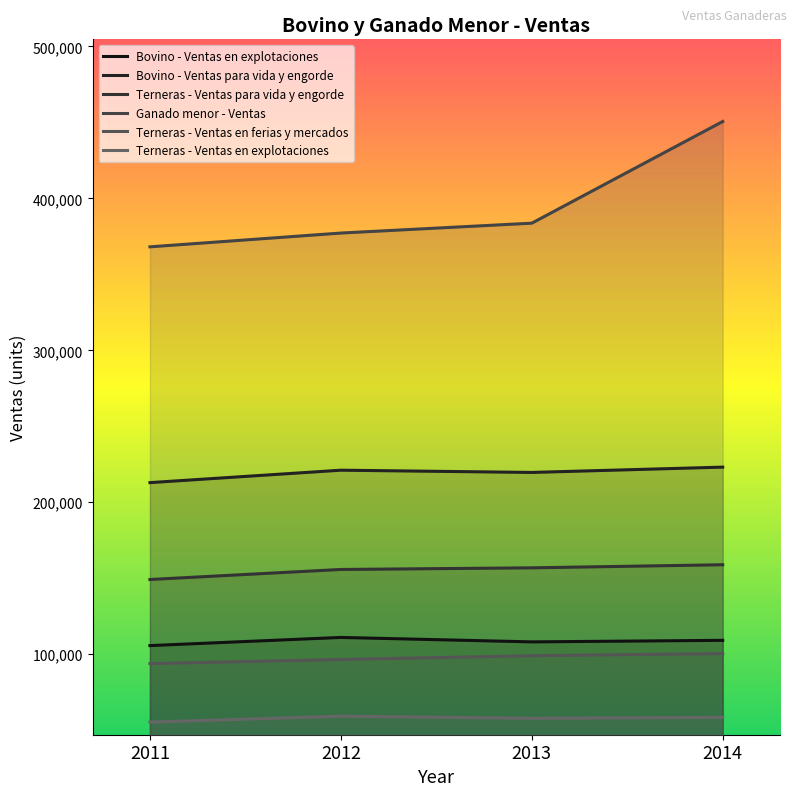

Between 2012 and 2011, which is larger?

2012